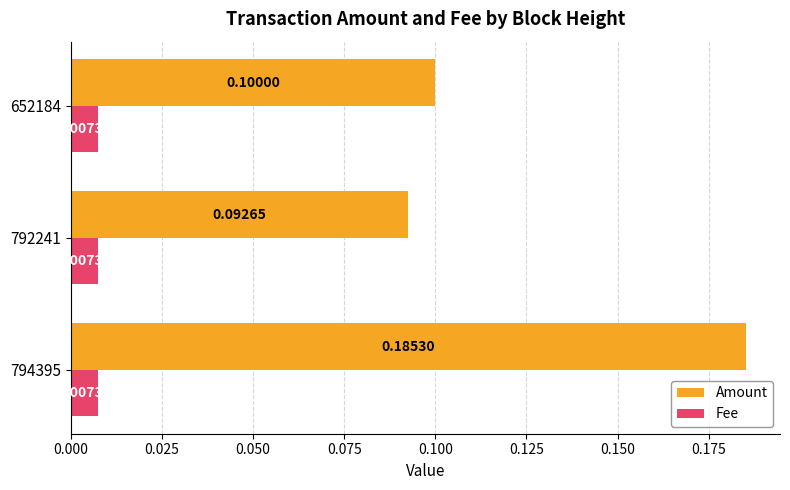

What is the average value of the Amount series?

0.1